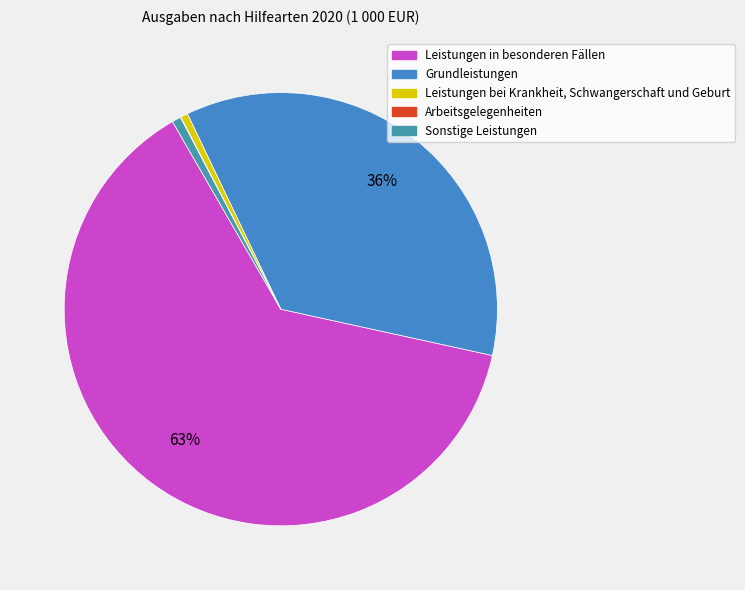

Do Sonstige Leistungen and Grundleistungen together represent more than half of the pie?

No